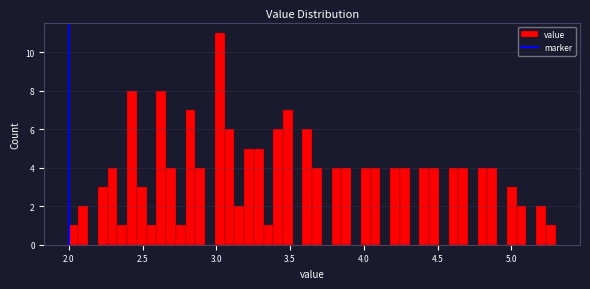

Read against the x-axis, roughly where is the centre of the tallest bar?

3.00